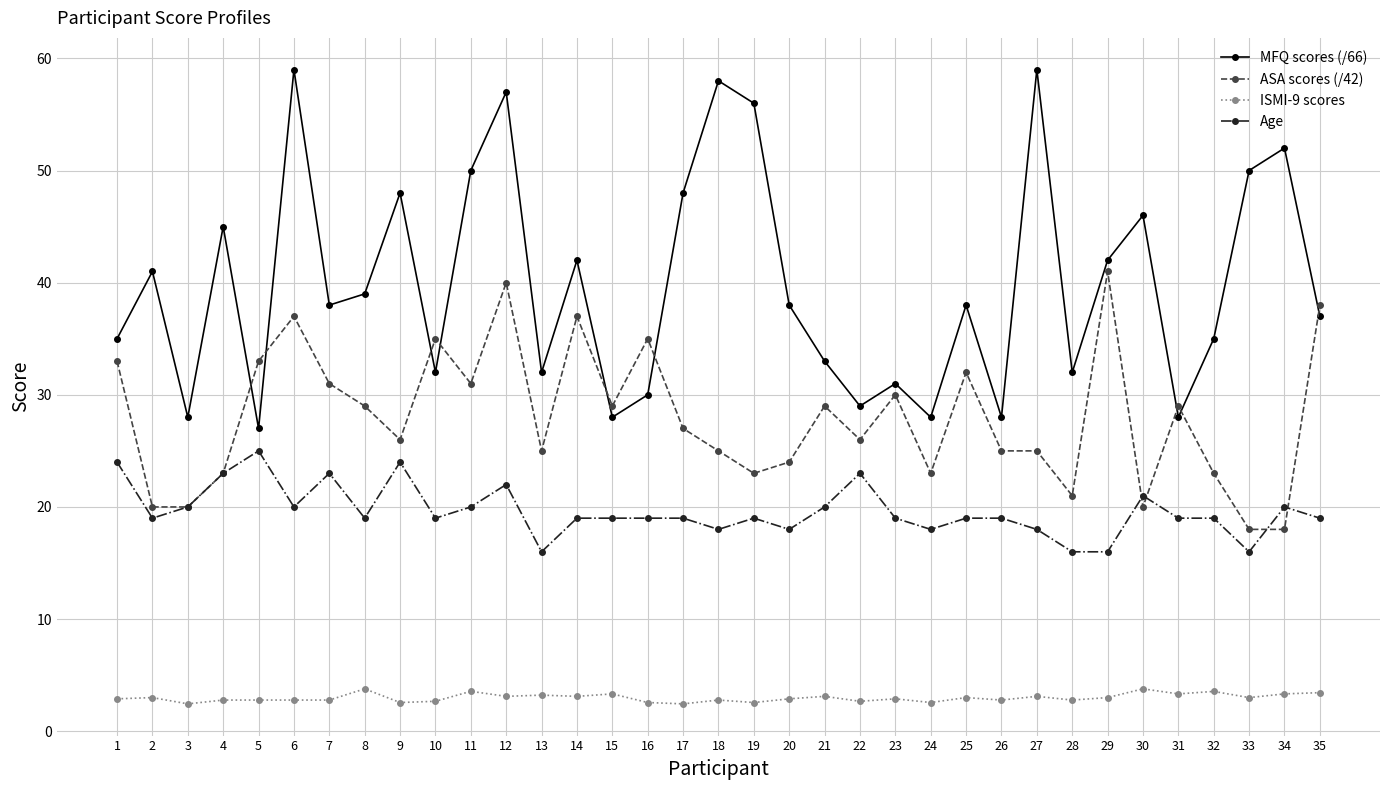

True or false: ISMI-9 scores and ASA scores (/42) cross at least once.

False